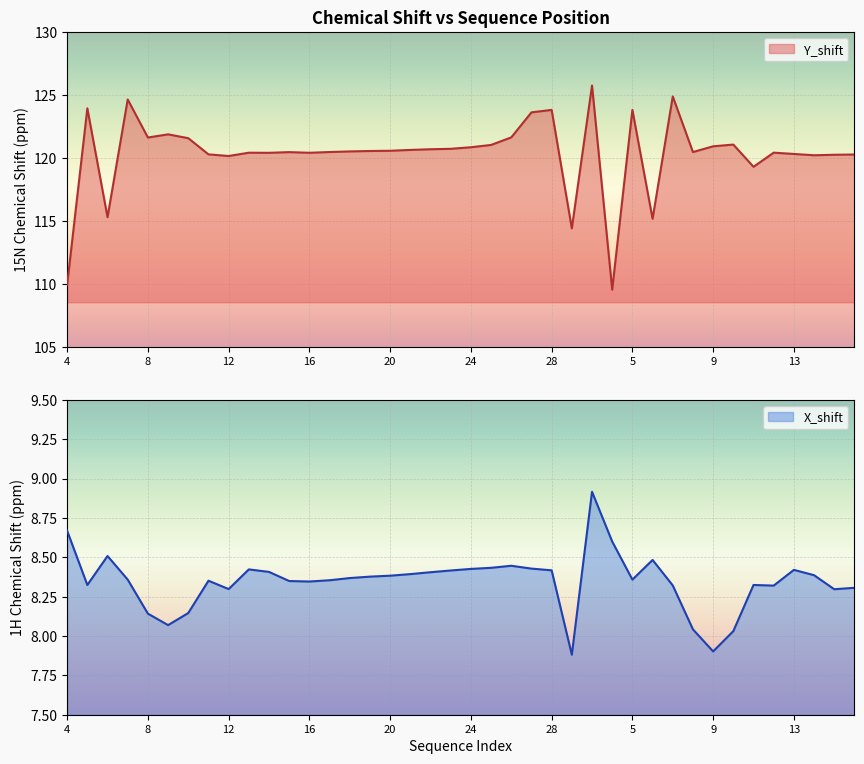

What is the highest value of the X_shift series?

8.9